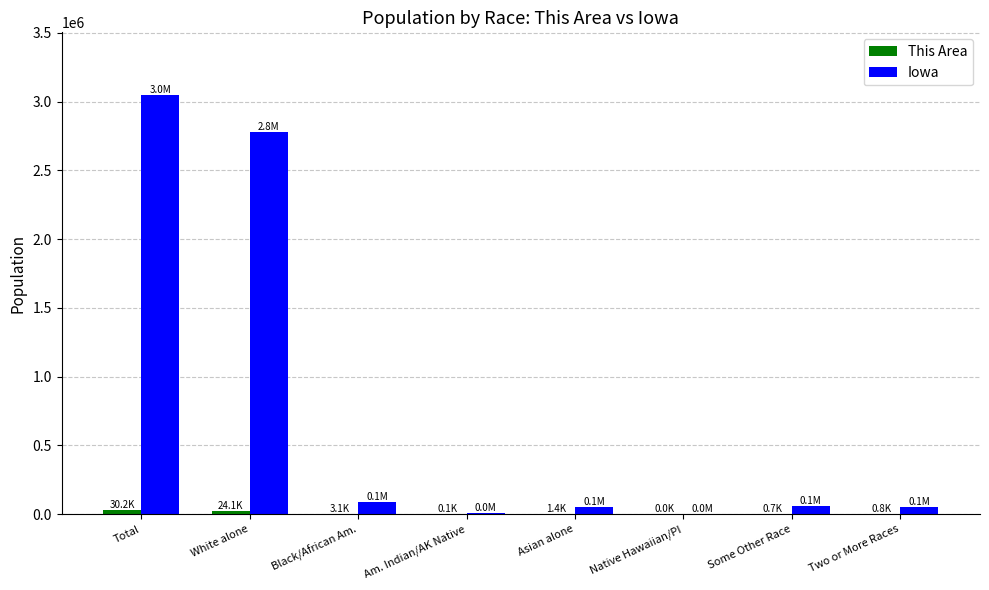

What is the greatest value displayed?

3046355